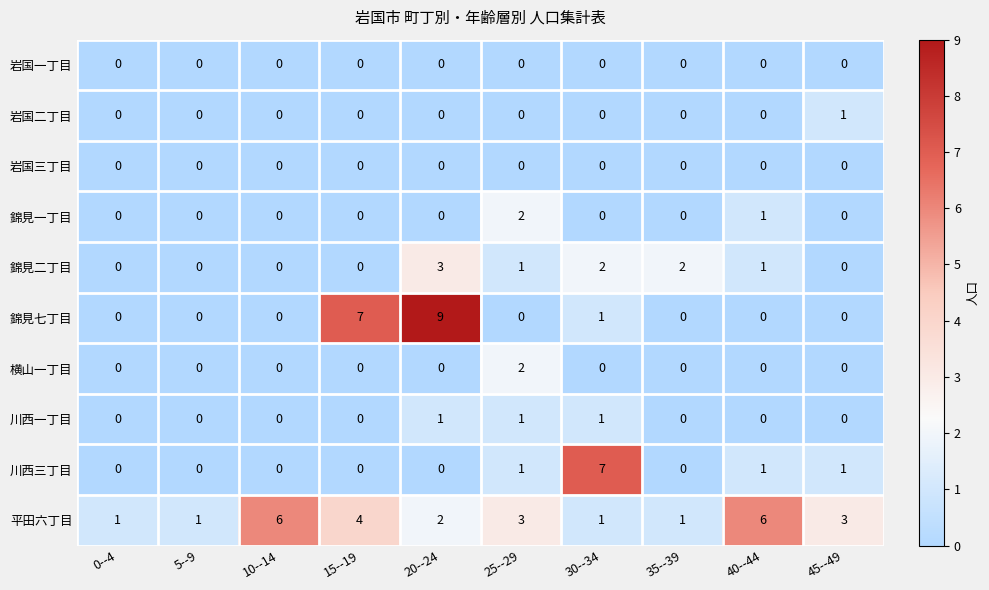

What is the difference between the highest and lowest values at 45--49?

3